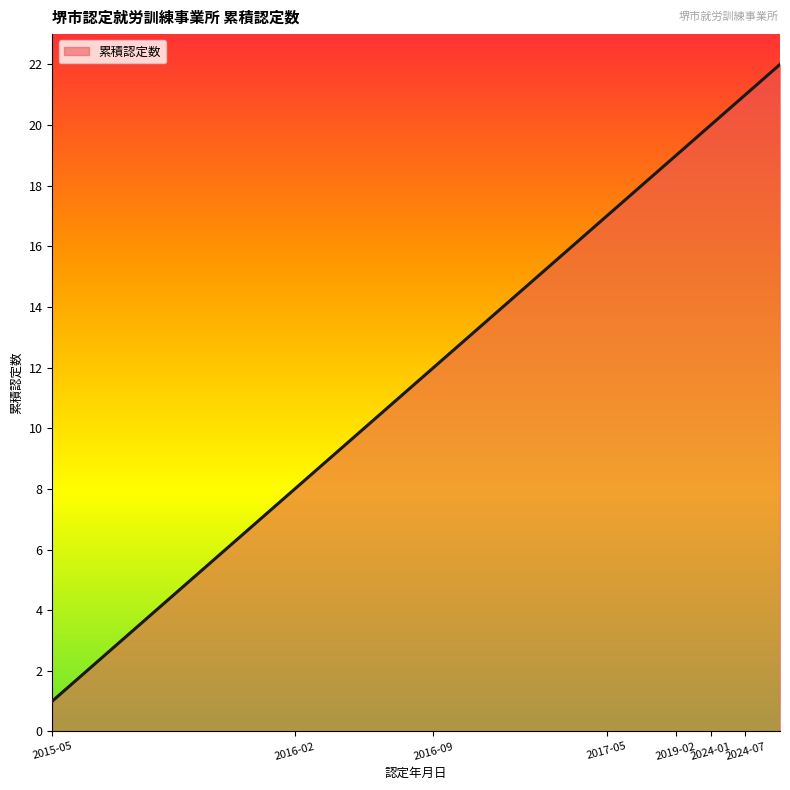

What is the difference between the maximum and minimum values?

21